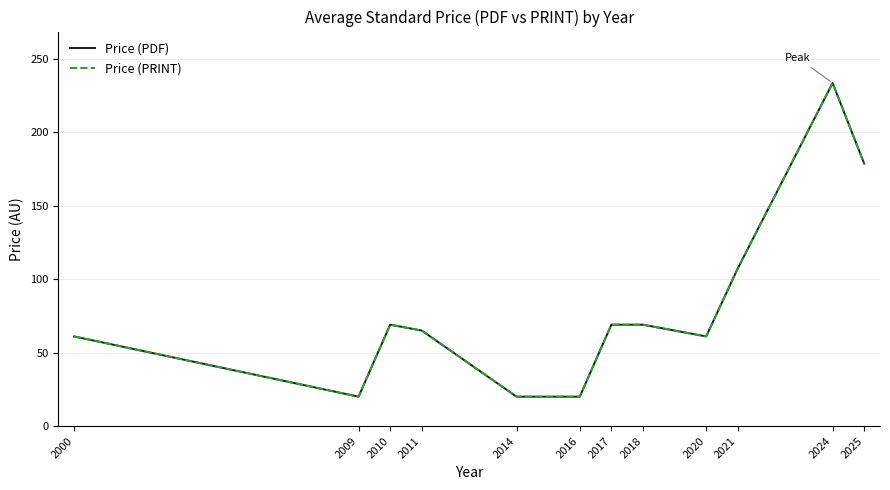

How many interior local valleys does the Price (PRINT) series have?

2